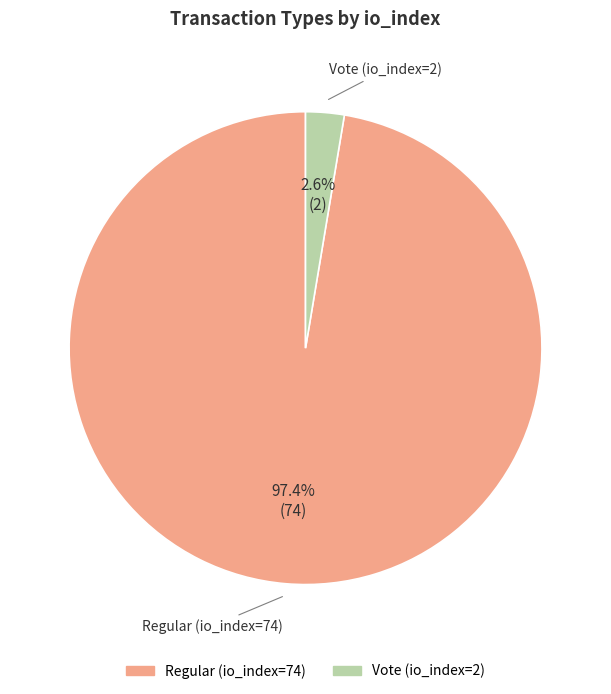

Does Vote (io_index=2) represent more than half of the total?

No